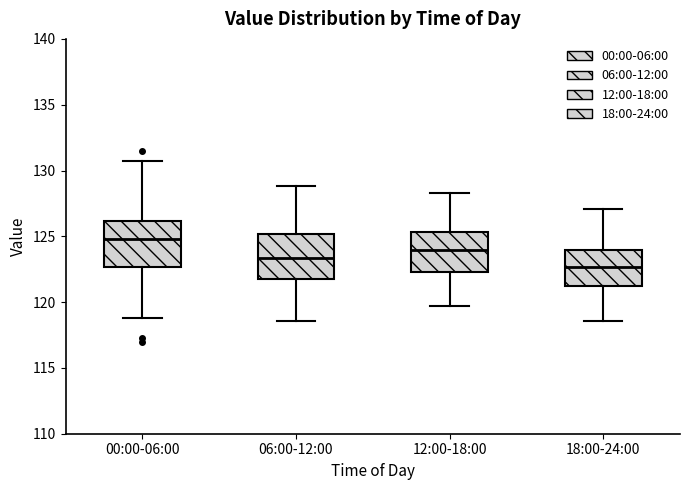

Which box's median line is the highest?

00:00-06:00